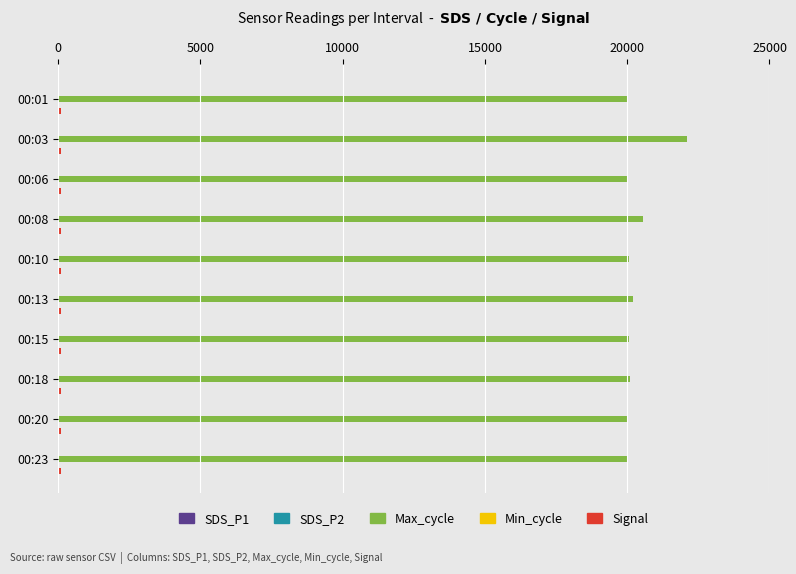

Which category has the highest value across all series?

00:03